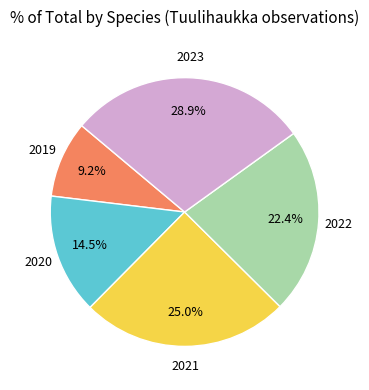

Does any single category account for the majority?

No